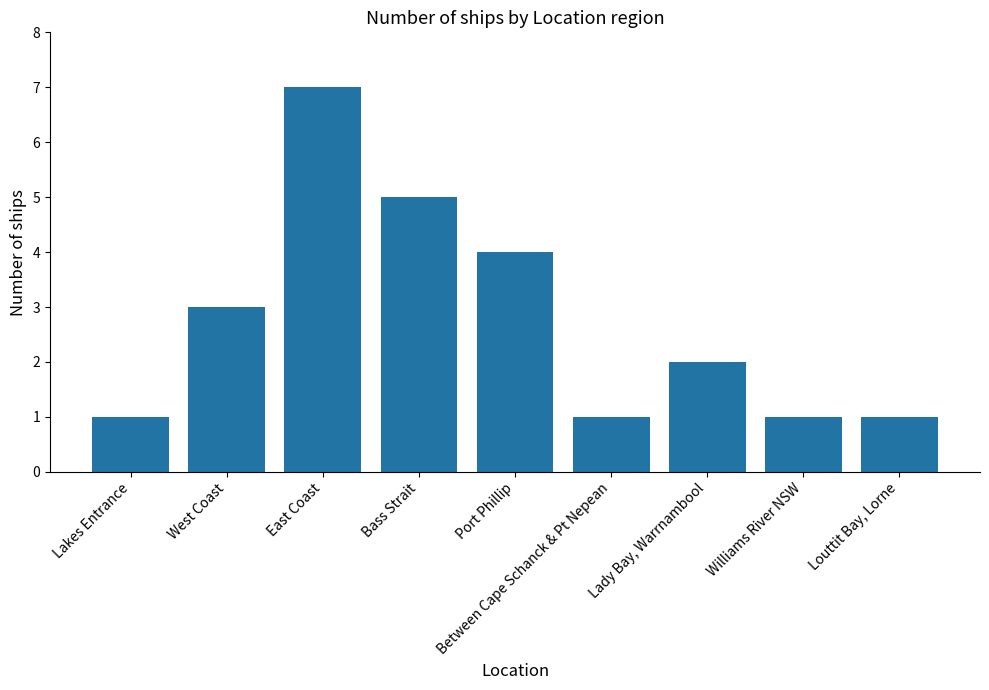

What is the difference between the second highest and second lowest values?

4